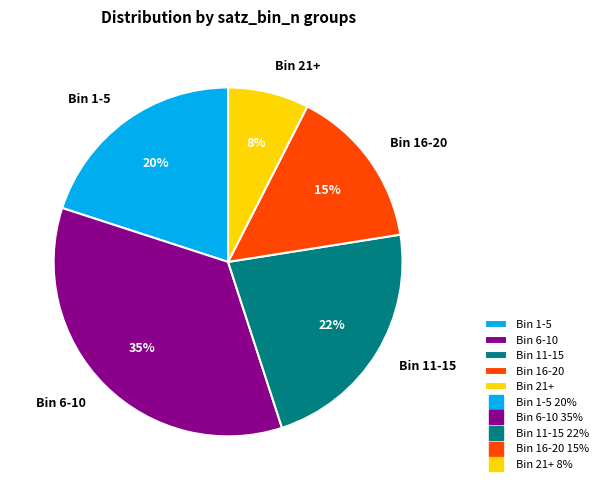

Approximately how many times larger is the value at Bin 1-5 compared to Bin 16-20?

1.3